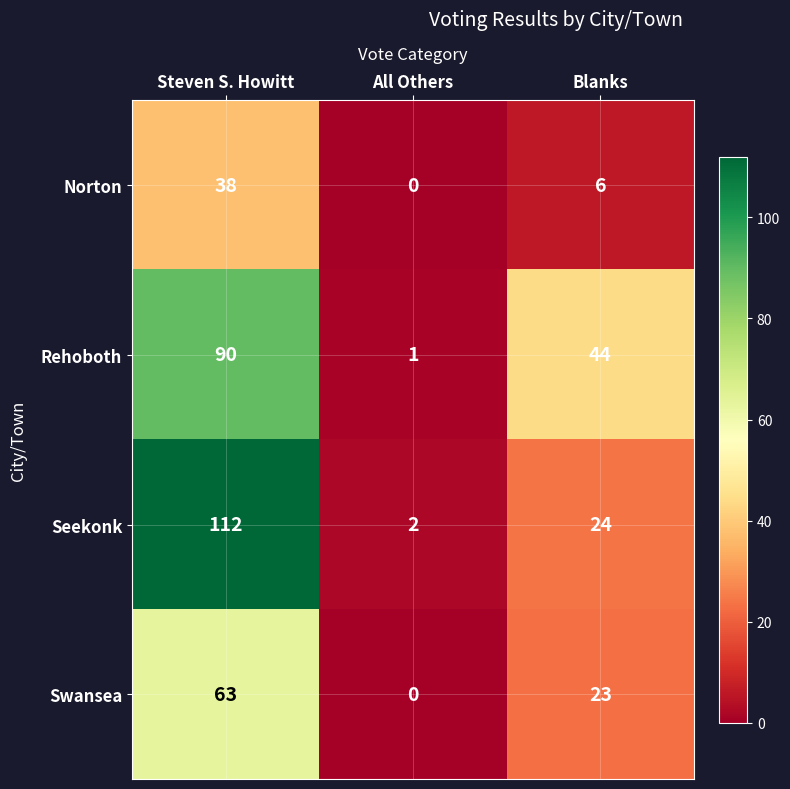

Which label corresponds to the largest value in the chart?

Steven S. Howitt